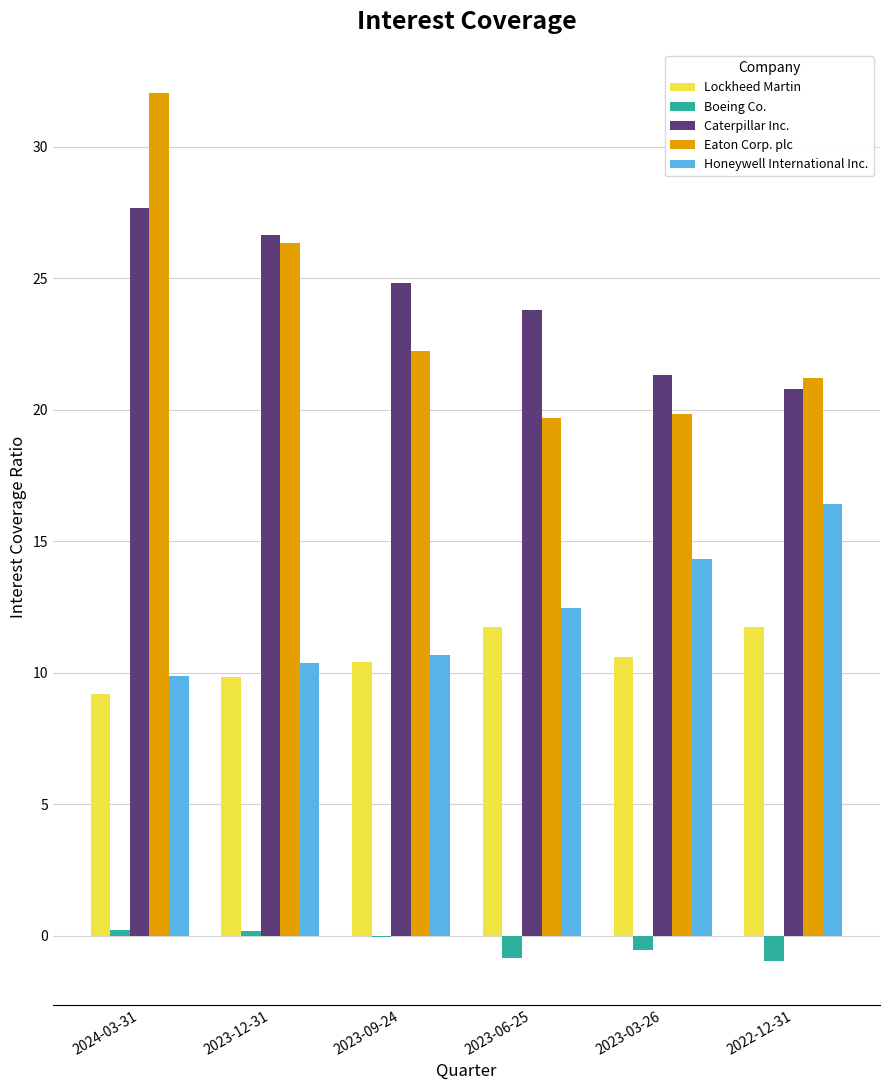

Read the Lockheed Martin value at 2023-06-25.

11.7